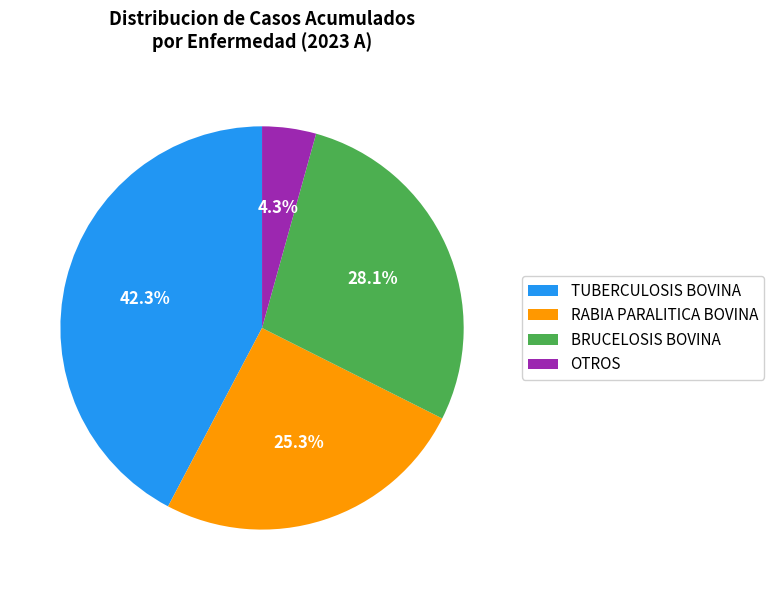

Is there a majority slice in this chart?

No